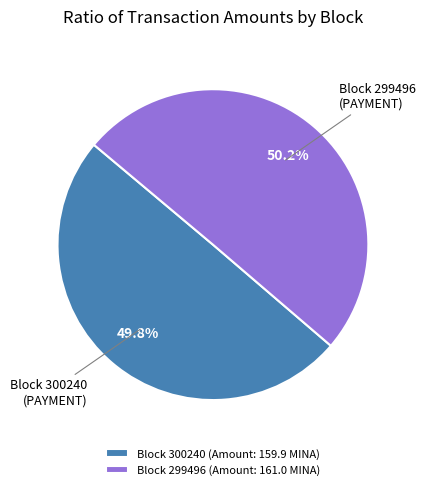

How much of the chart is everything except Block 299496 (Amount: 161.0 MINA)?

49.8%